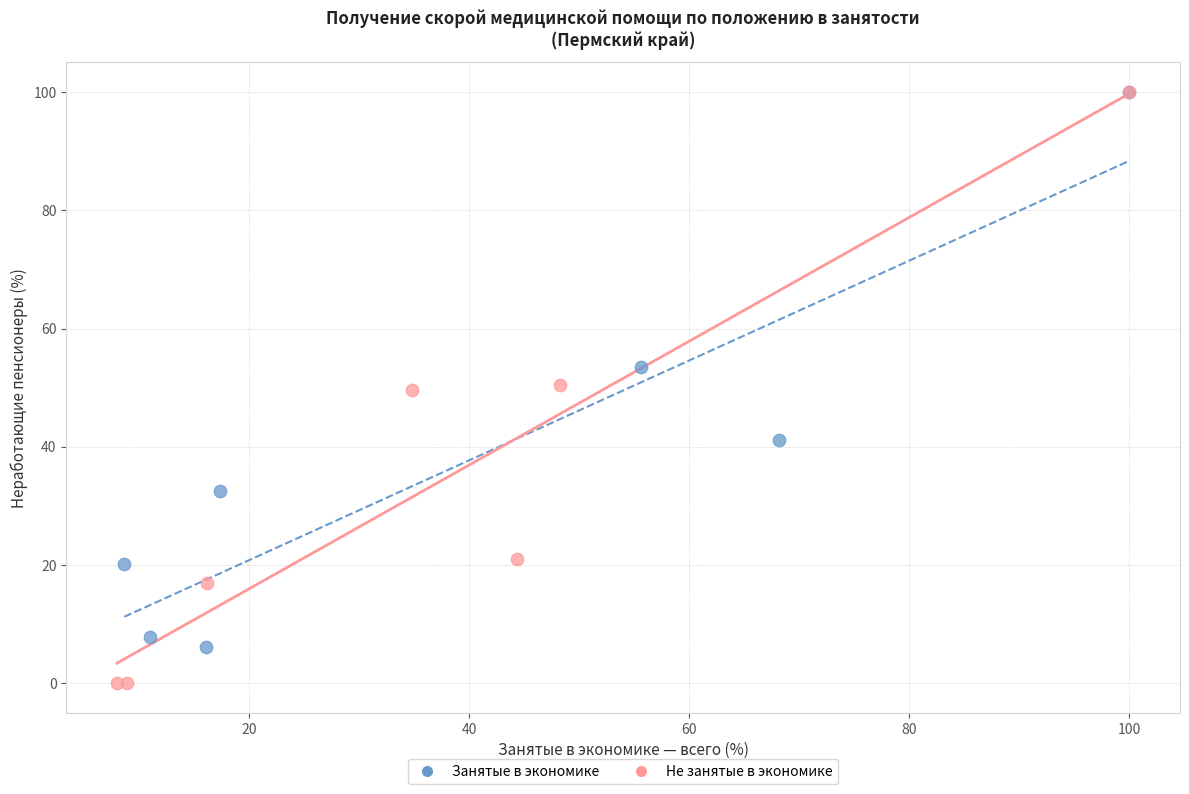

Which series reaches the minimum Y coordinate?

Не занятые в экономике